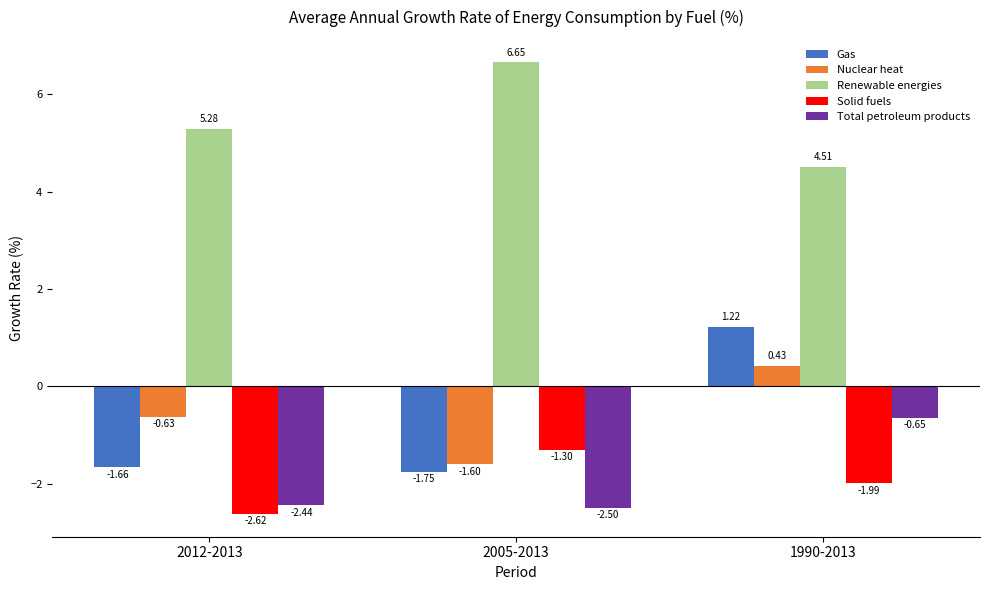

What is the difference between the Gas values at 1990-2013 and 2012-2013?

2.9